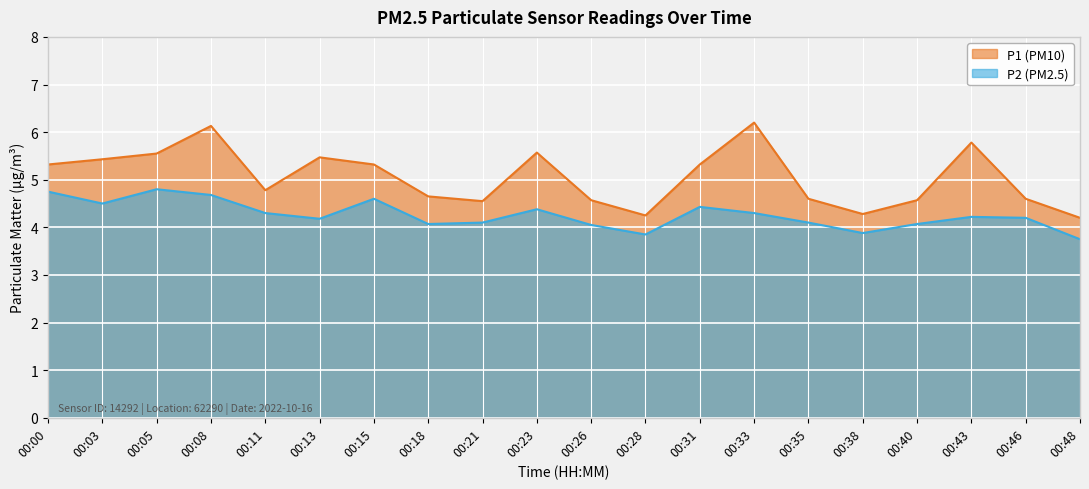

In P2, how many points are higher than both neighbors (excluding endpoints)?

5